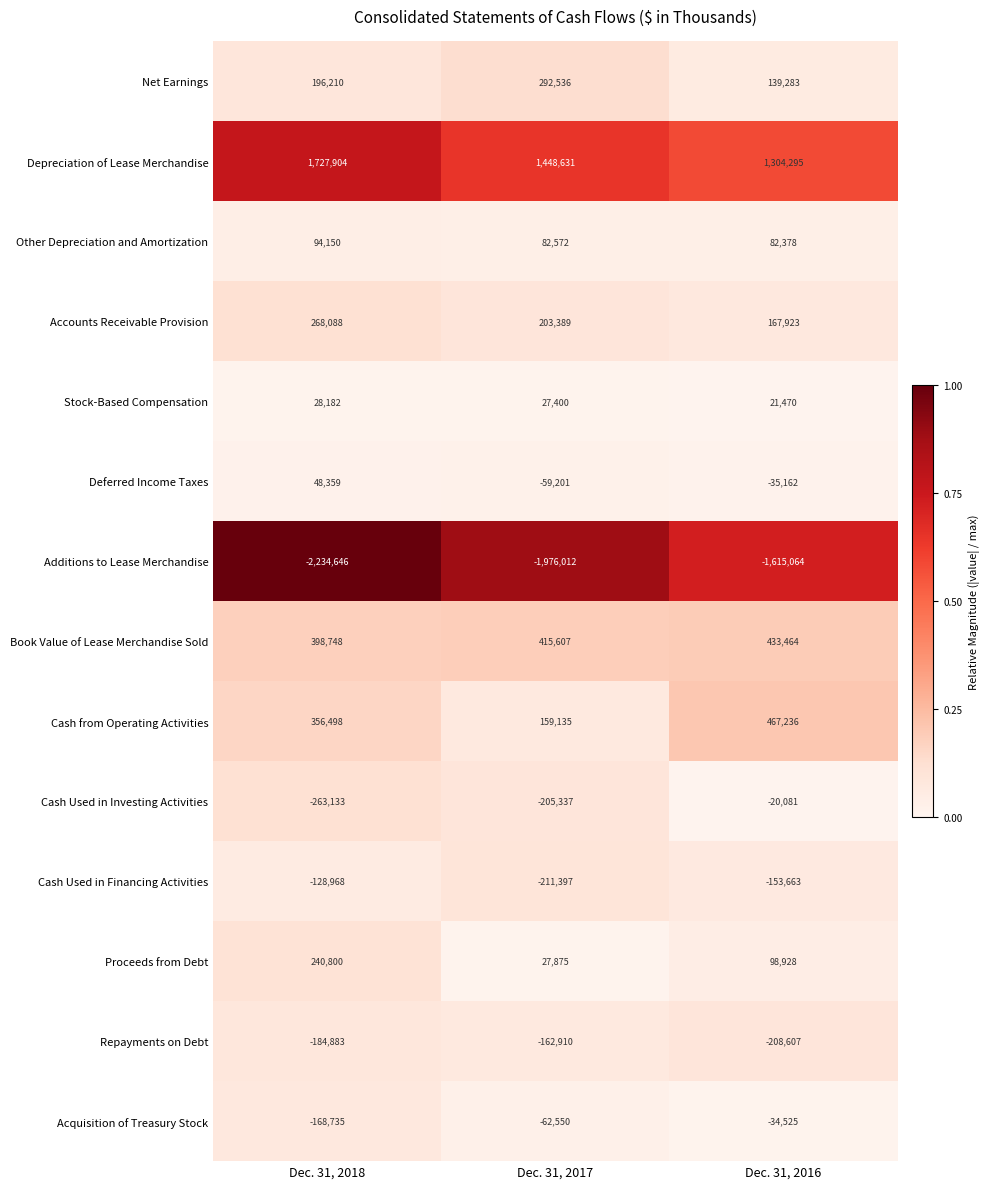

Between Dec. 31, 2017 and Dec. 31, 2016, which series saw the biggest shift?

Additions to Lease Merchandise